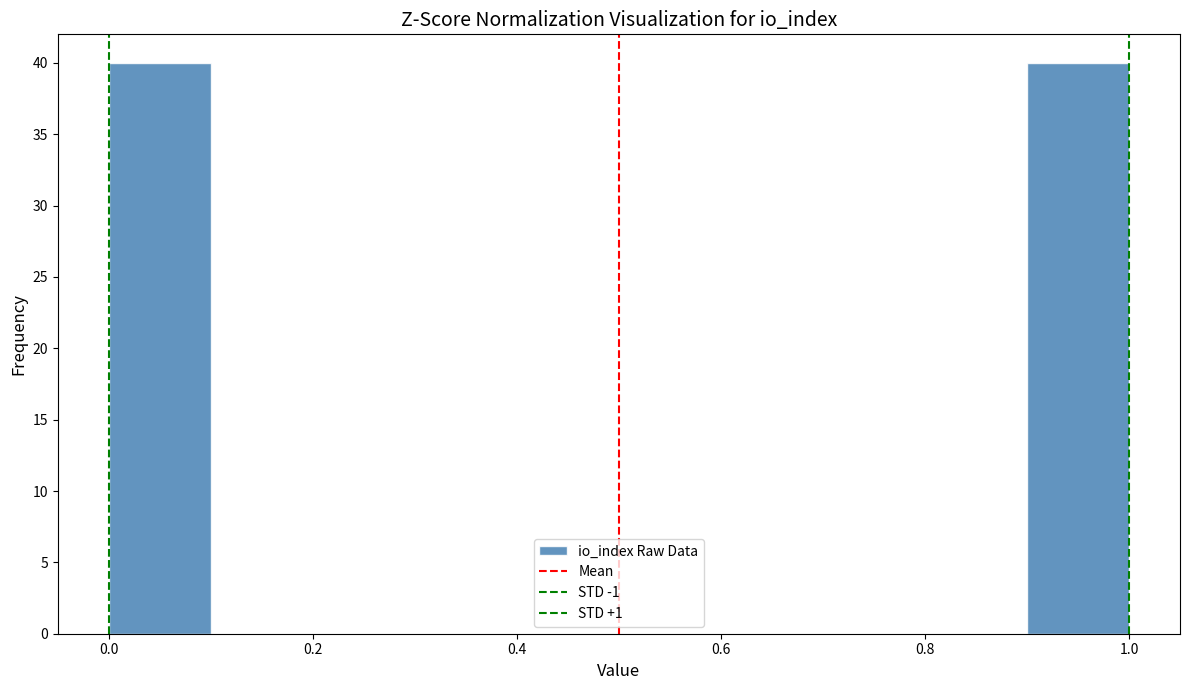

How tall is the bar that spans 0.0 to 0.1 on the x-axis? The values are not printed on the chart, so give them approximately, as read against the axis.

40